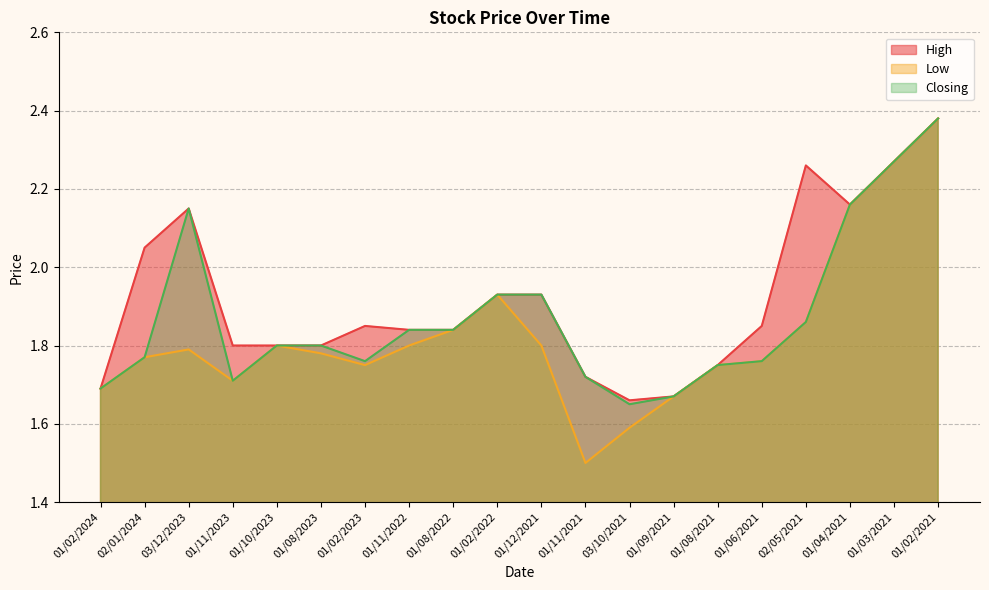

True or false: Low has more than 1 points higher than both neighbors.

True